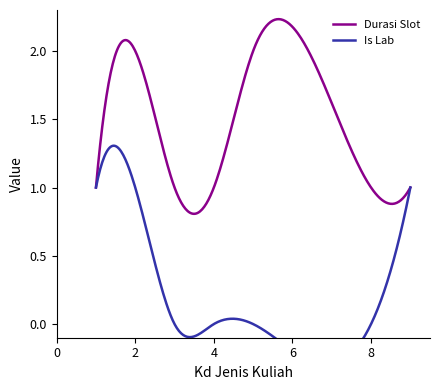

True or false: Durasi Slot and Is Lab intersect in this chart.

False